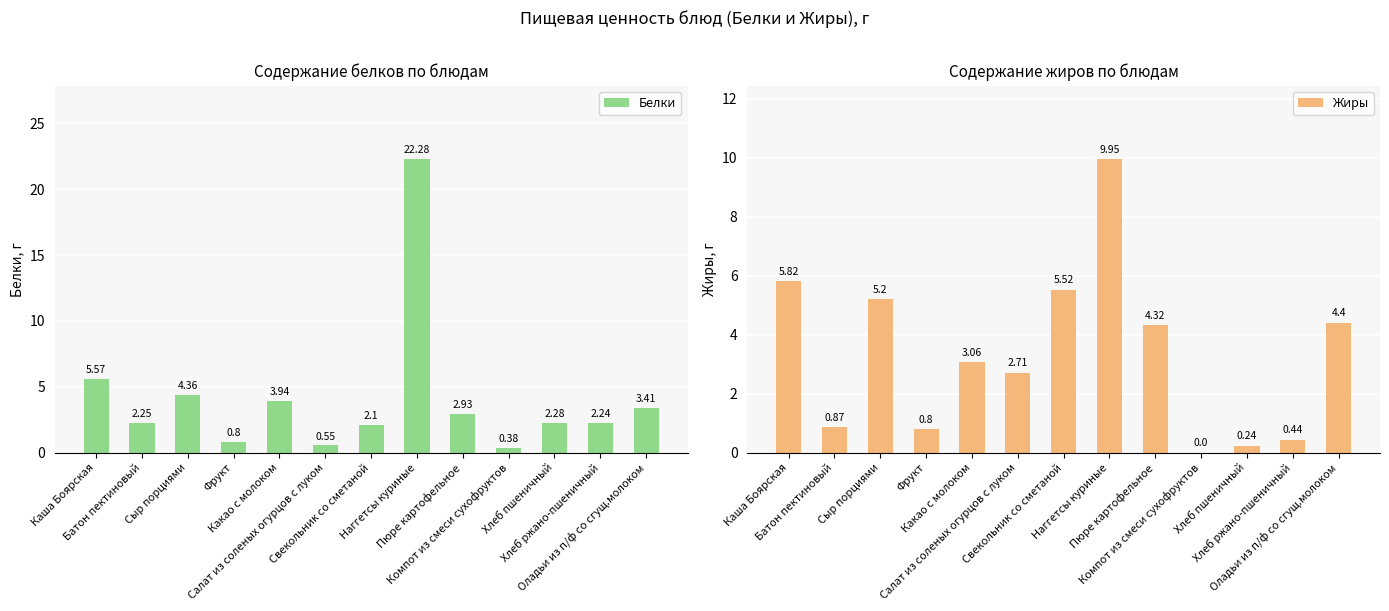

The value of Белки at Наггетсы куриные is 22.3. True or false?

True